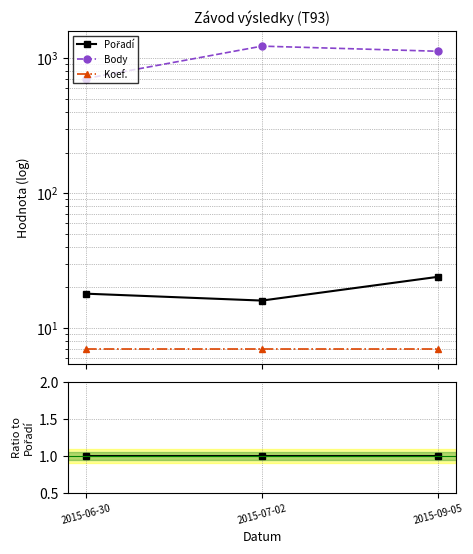

What is the label of the 1st point from the left?

2015-06-30